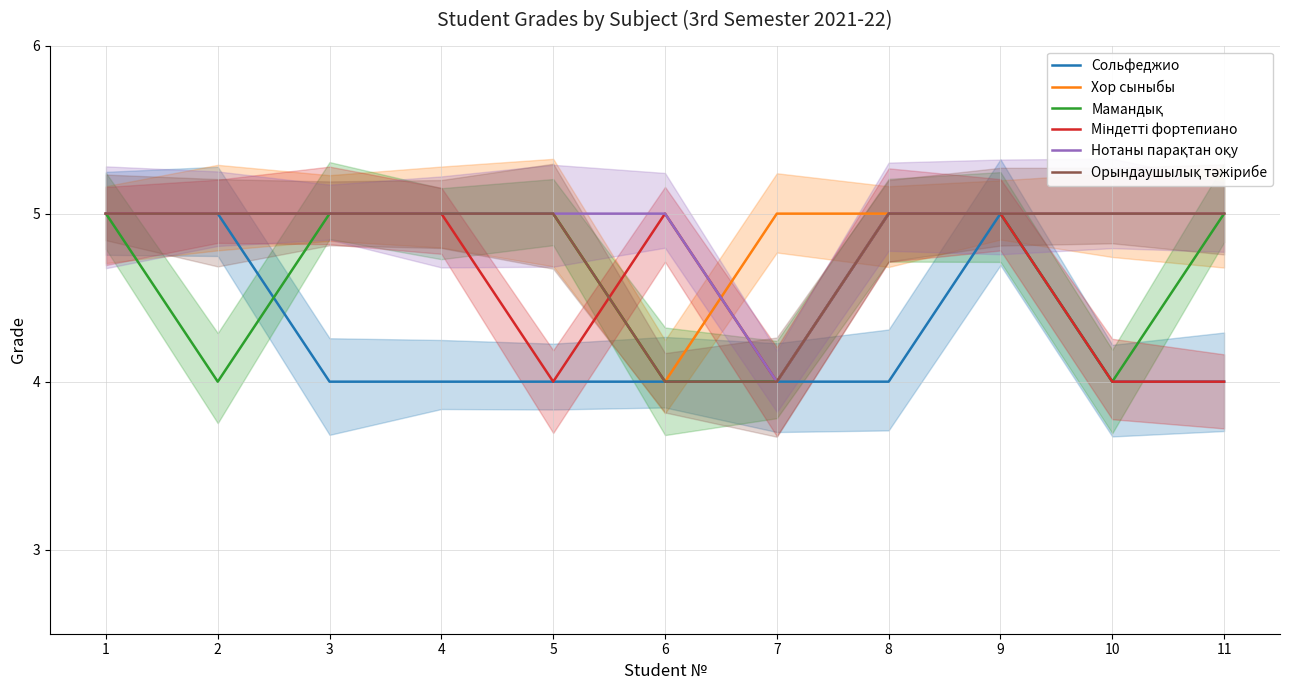

What are all the series names shown in the legend?

Сольфеджио, Хор сыныбы, Мамандық, Міндетті фортепиано, Нотаны парақтан оқу, Орындаушылық тәжірибе